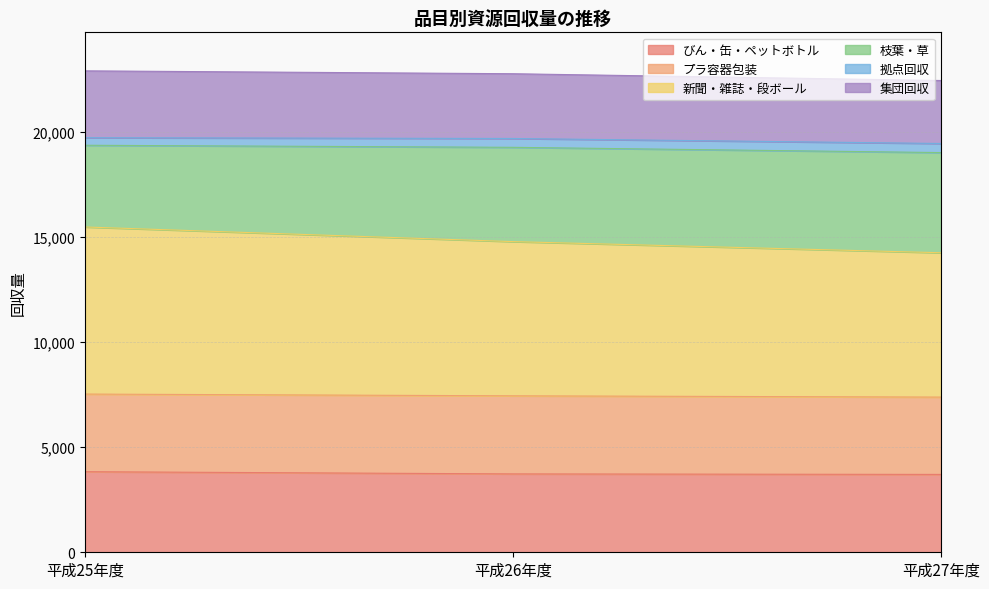

List the labels in order of 新聞・雑誌・段ボール value, smallest first.

平成27年度, 平成26年度, 平成25年度